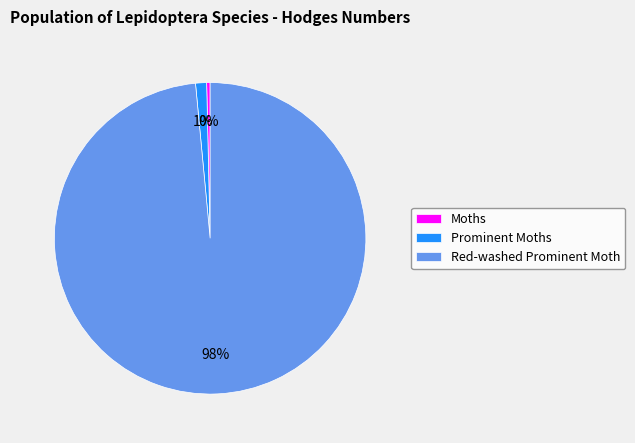

Combined, do Moths and Red-washed Prominent Moth account for over 50%?

Yes